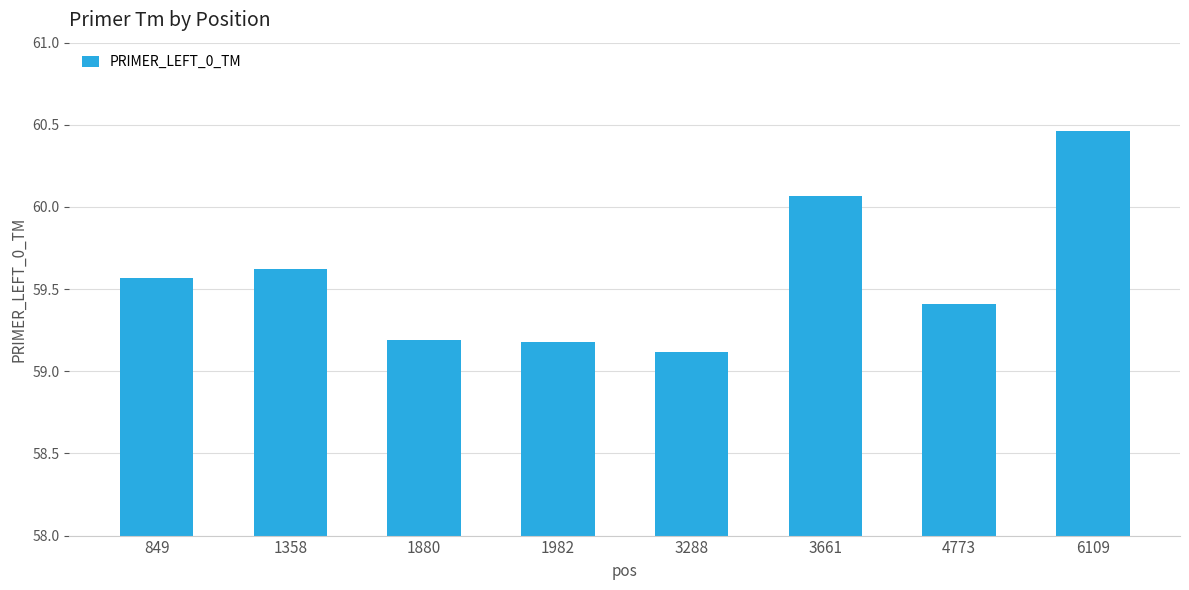

Which category has the highest value across all series?

6109